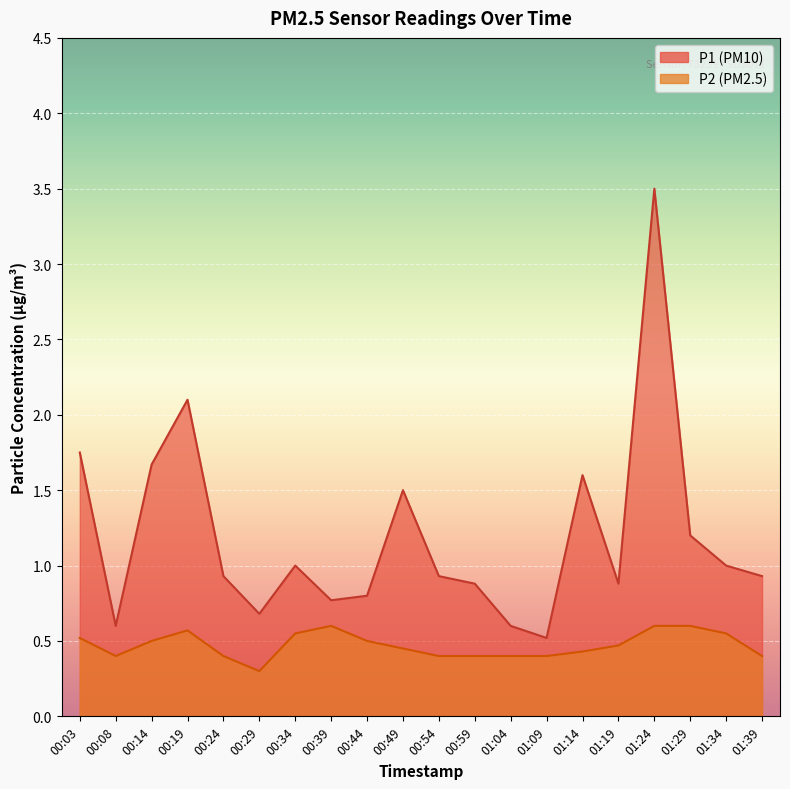

Reading left to right, transcribe all the data shown in this chart.

P1: 1.8	0.6	1.7	2.1	0.9	0.7	1.0	0.8	0.8	1.5	0.9	0.9	0.6	0.5	1.6	0.9	3.5	1.2	1.0	0.9
P2: 0.5	0.4	0.5	0.6	0.4	0.3	0.6	0.6	0.5	0.5	0.4	0.4	0.4	0.4	0.4	0.5	0.6	0.6	0.6	0.4